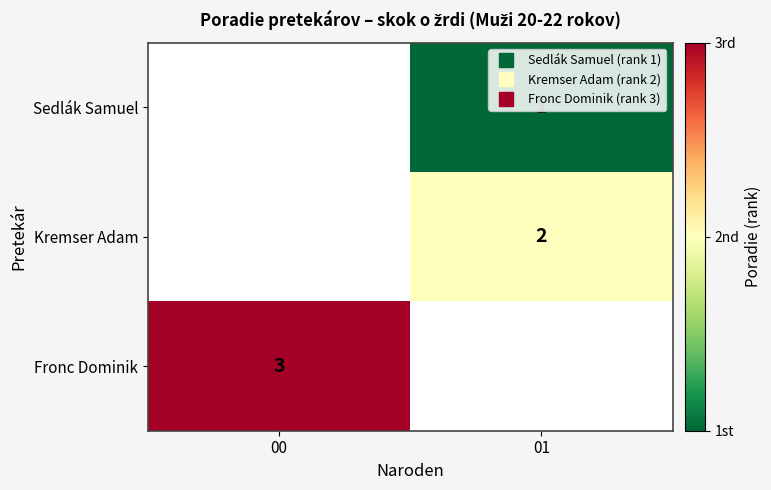

Rank the series by their average value, from lowest to highest.

Sedlák Samuel, Kremser Adam, Fronc Dominik